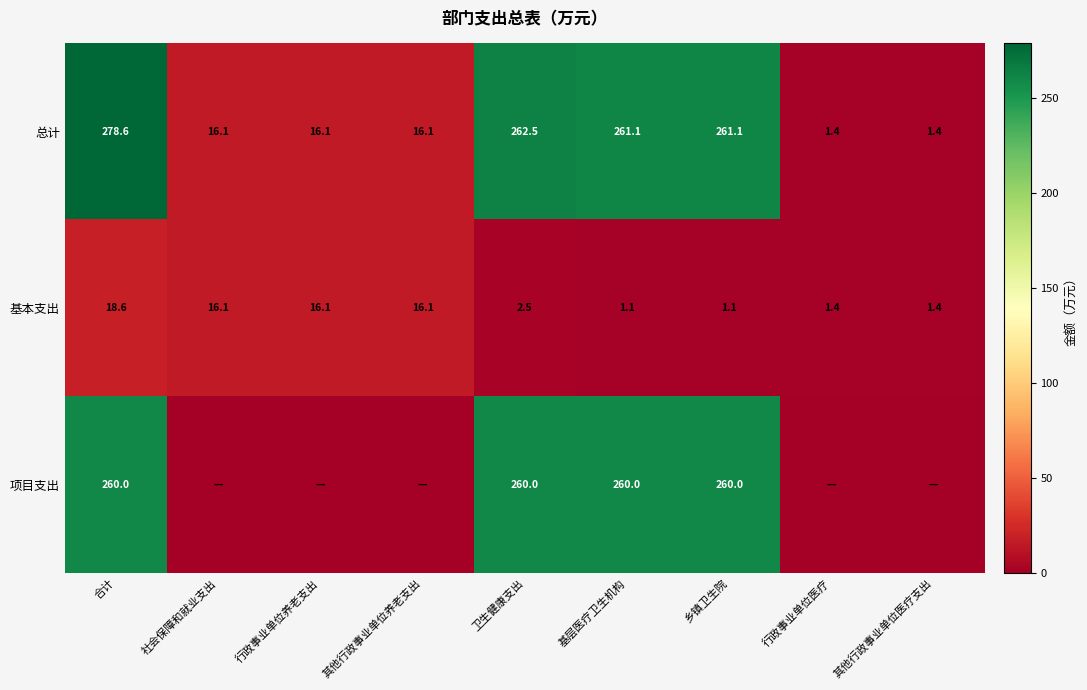

Is it true that 总计 equals 16.1 at 其他行政事业单位养老支出?

True